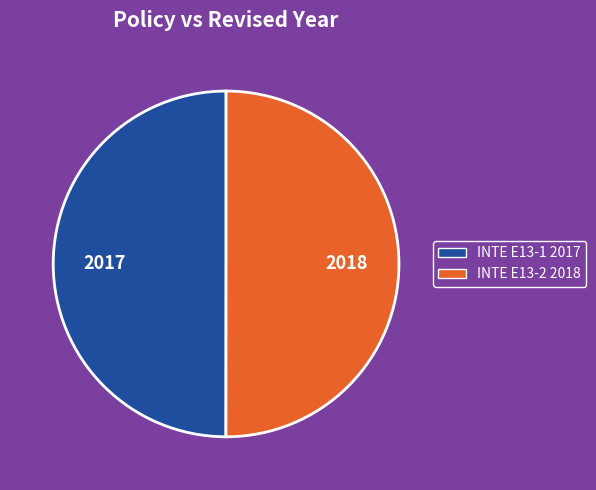

Approximately how many times larger is the value at INTE E13-1 2017 compared to INTE E13-2 2018?

1.0